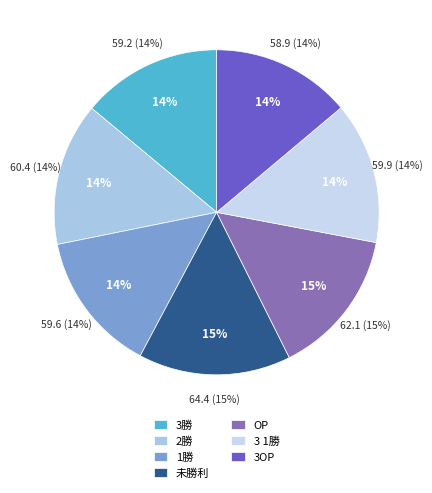

Do 3勝 and 未勝利 together represent more than half of the pie?

No